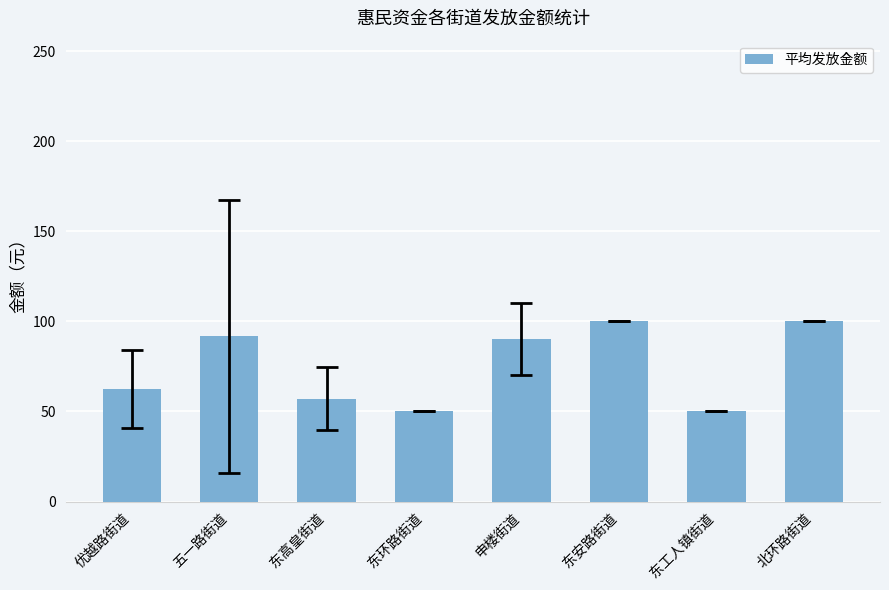

Between 五一路街道 and 优越路街道, which is larger?

五一路街道